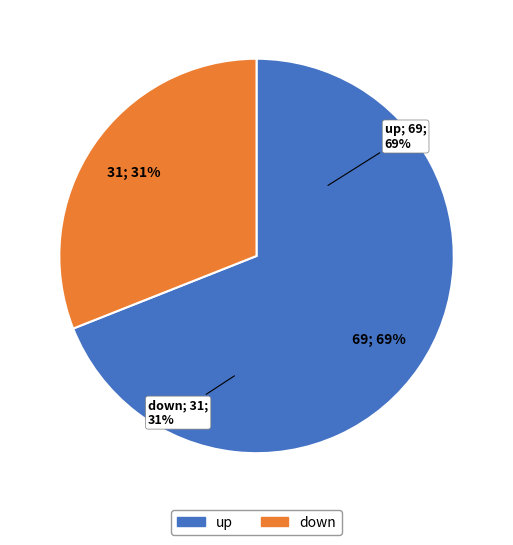

Does down represent more than half of the total?

No